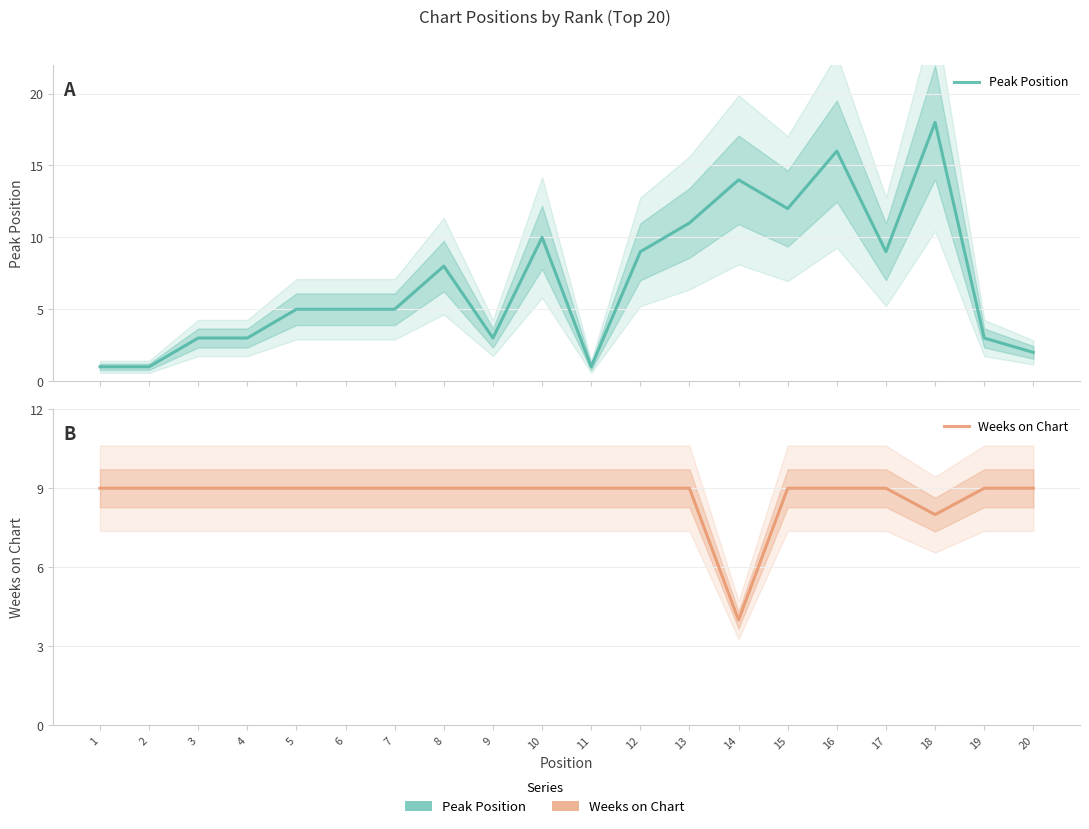

What is the spread (max minus min) of values at 6?

4